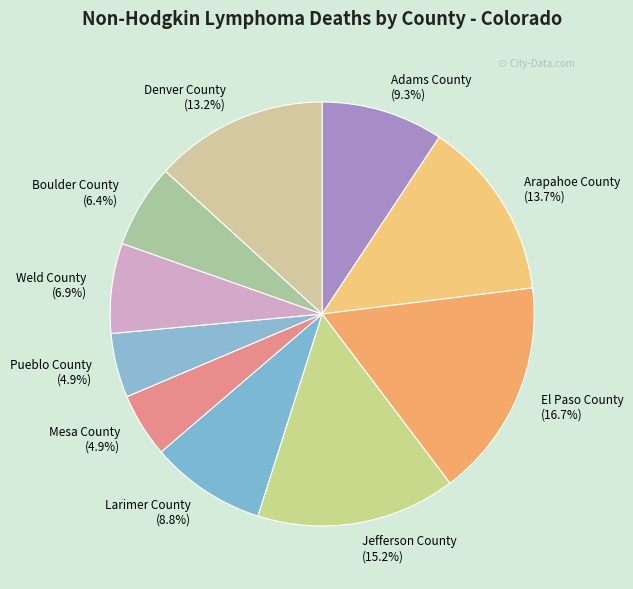

To the nearest percent, what is the difference between the largest and smallest slice percentages?

12%